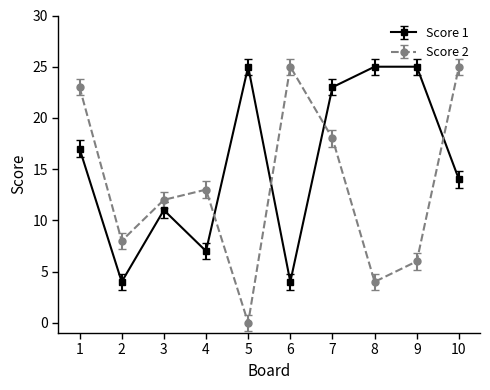

At how many categories does at least one series exceed 10?

9